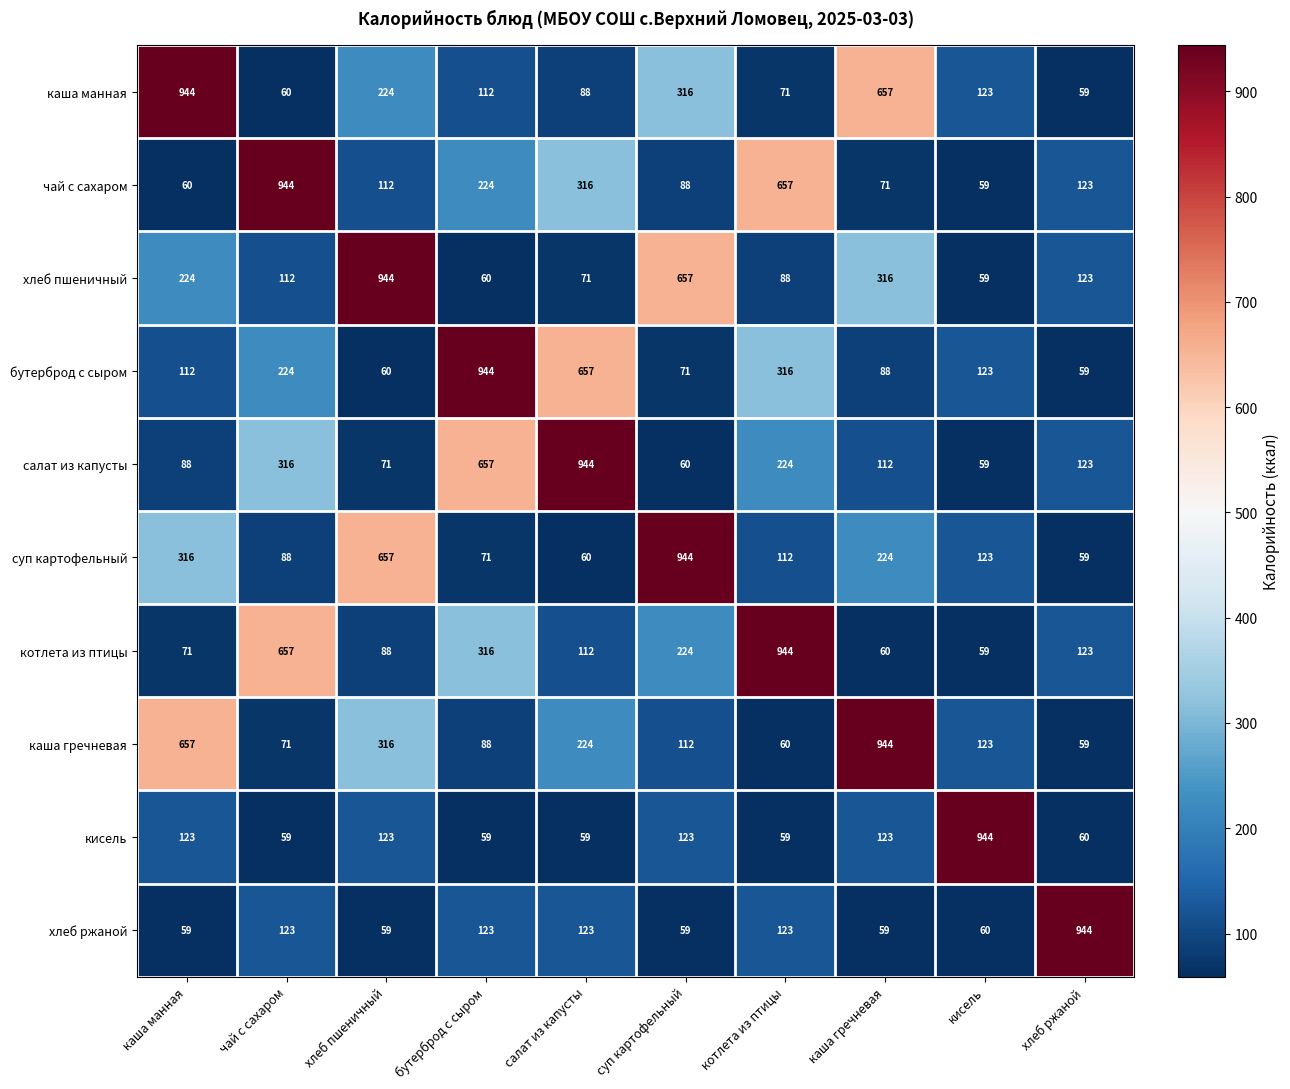

Rank the categories by котлета из птицы value from lowest to highest.

кисель, каша гречневая, каша манная, хлеб пшеничный, салат из капусты, хлеб ржаной, суп картофельный, бутерброд с сыром, чай с сахаром, котлета из птицы